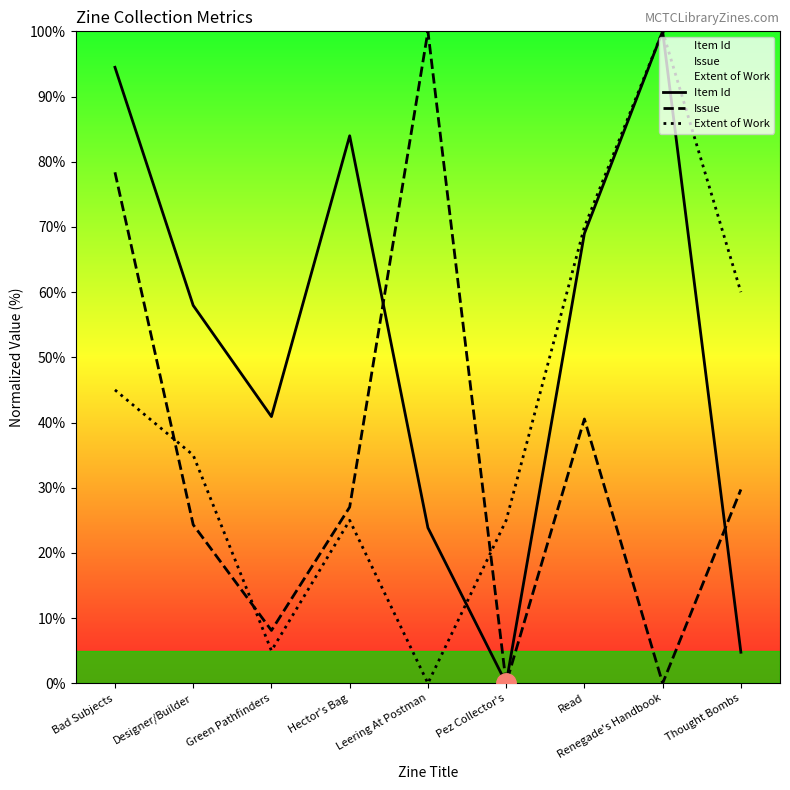

What is the value of the Item Id point at the 8th from the left?

100.0